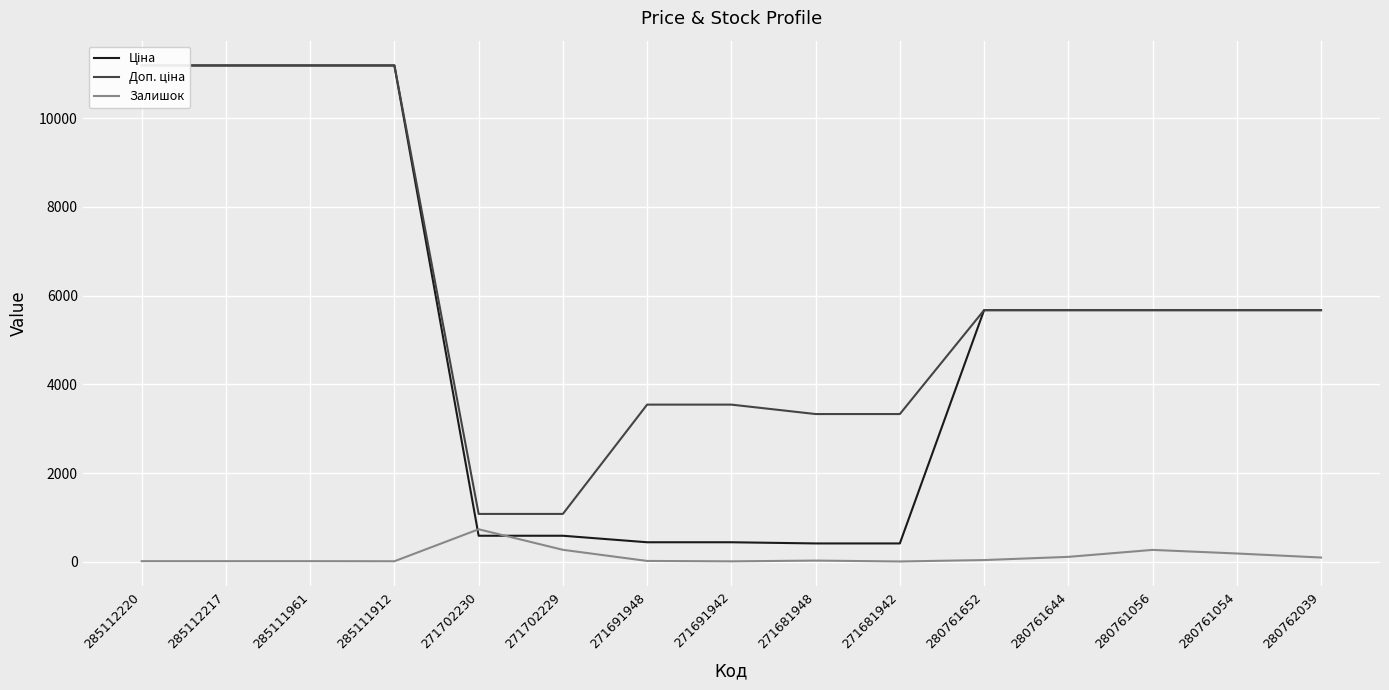

How many lines are shown in the chart?

3